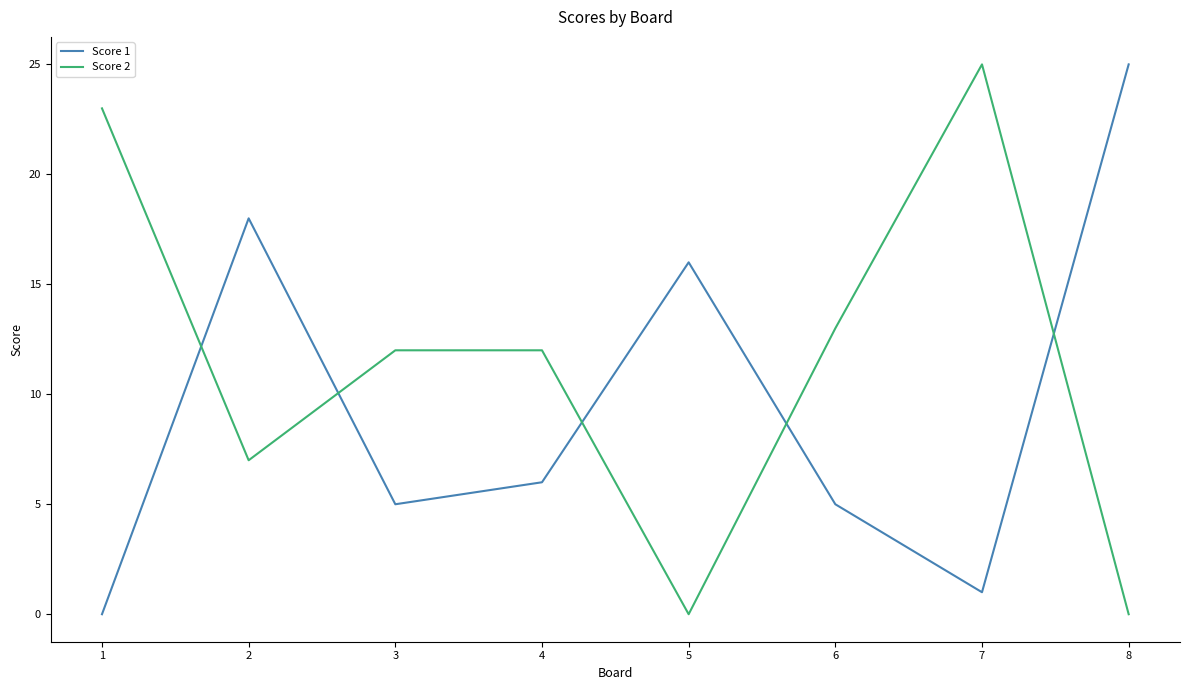

What is the difference between the second highest and second lowest values in the Score 1 series?

17